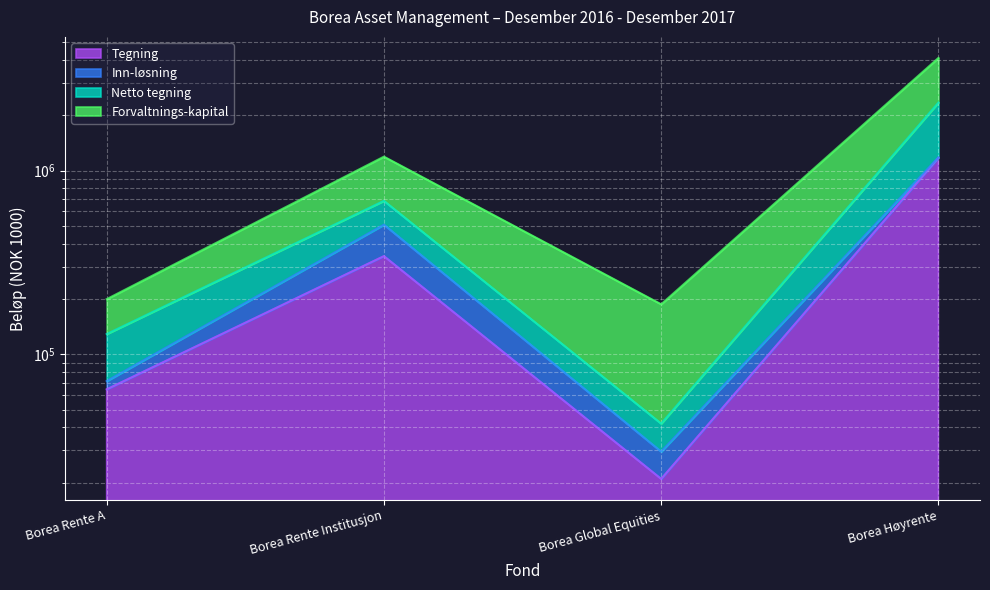

True or false: Forvaltnings-kapital and Tegning cross at least once.

False